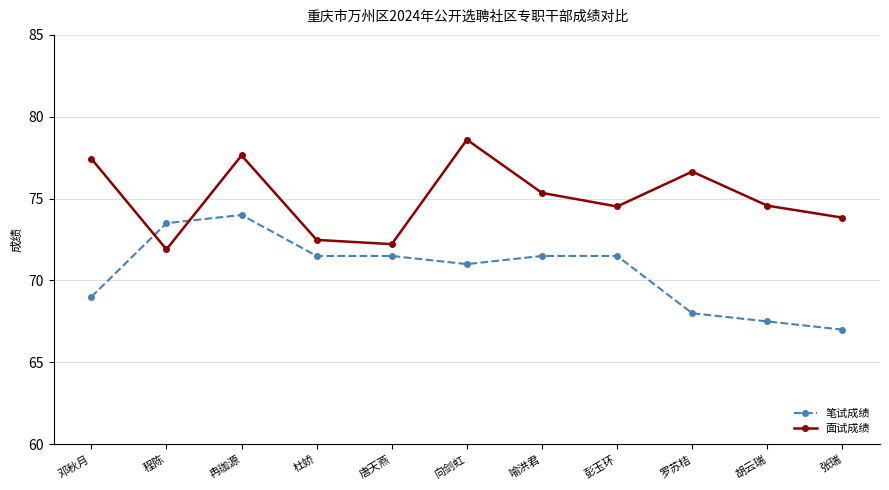

At 程陈, list the series in order from largest to smallest.

笔试成绩, 面试成绩